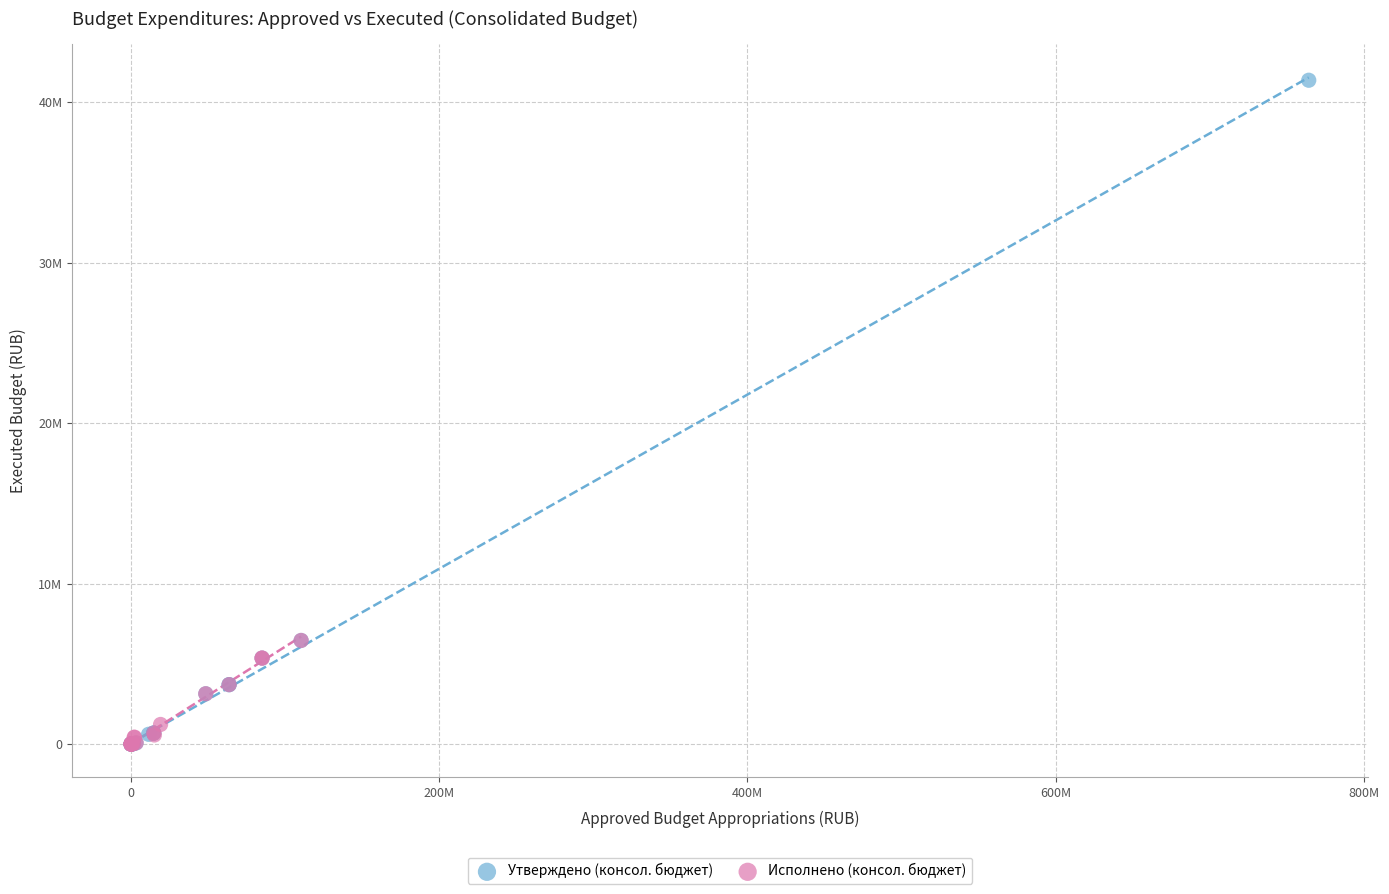

What are all the series names shown in the legend?

Утверждено (консол. бюджет), Исполнено (консол. бюджет)